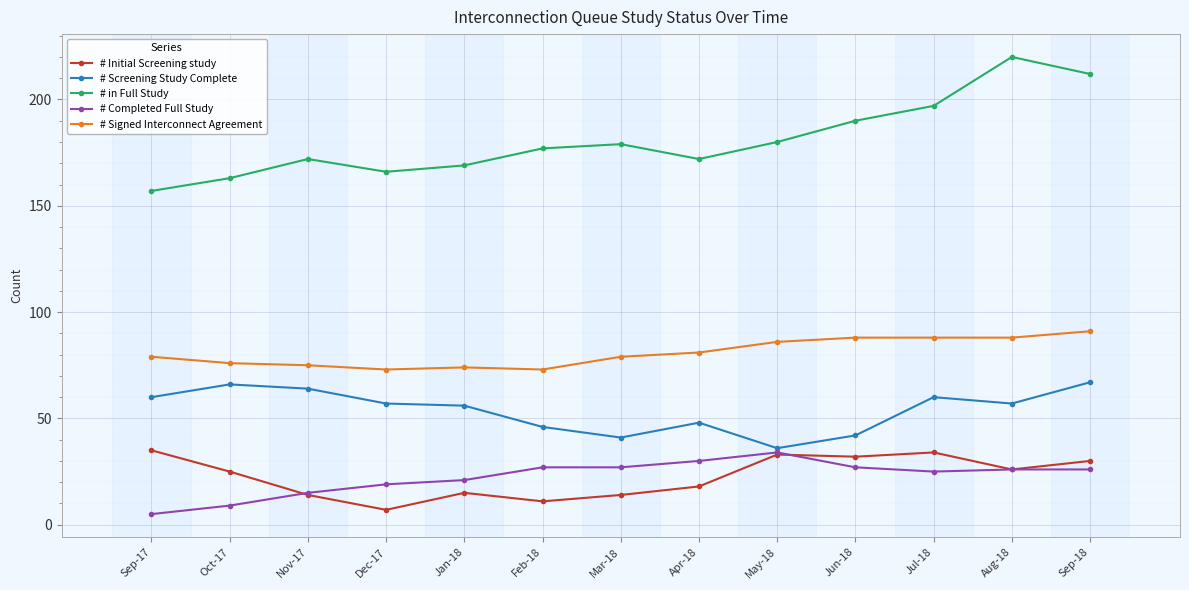

What is the difference between the highest and lowest values at Mar-18?

165